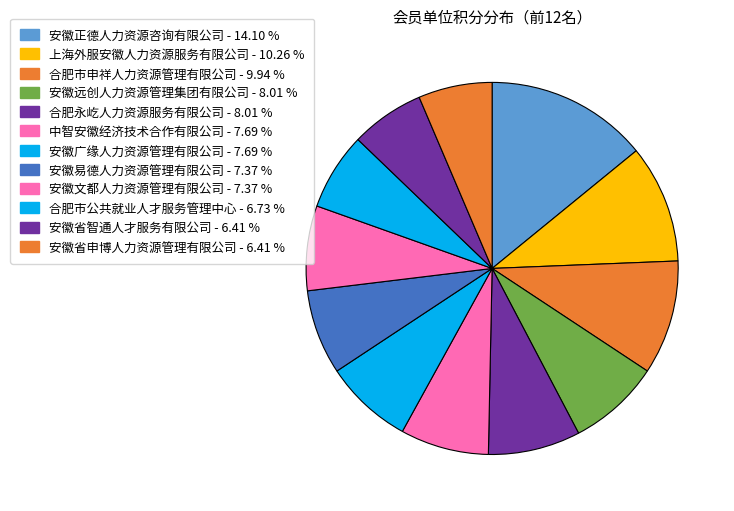

How many segments does this pie chart have?

12